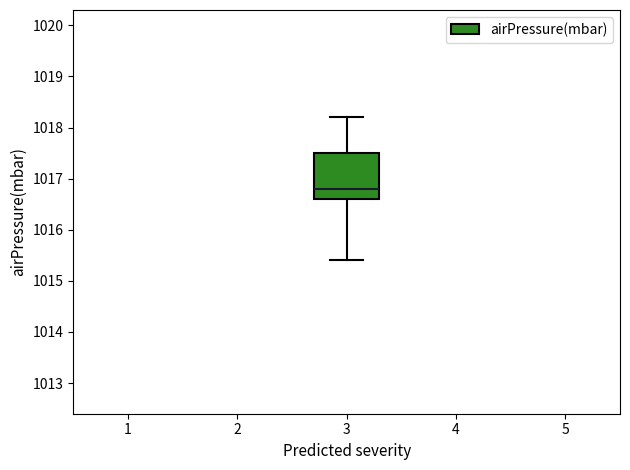

Where is the upper edge of the box at x = 3 on the y-axis? The values are not printed on the chart, so give them approximately, as read against the axis.

1017.5